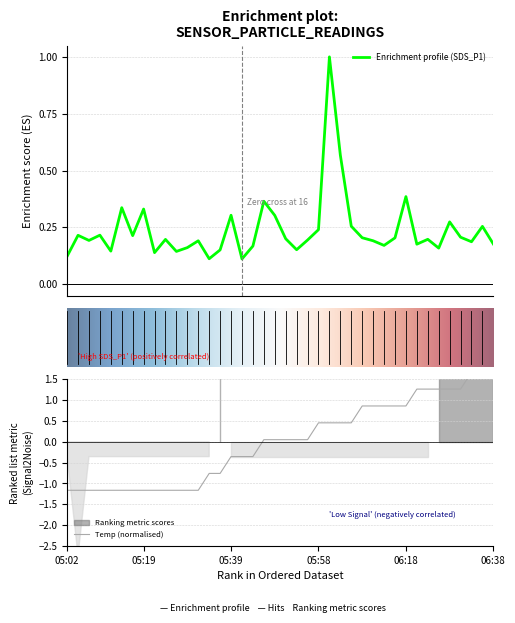

Where is the first local maximum for SDS_P1?

05:04